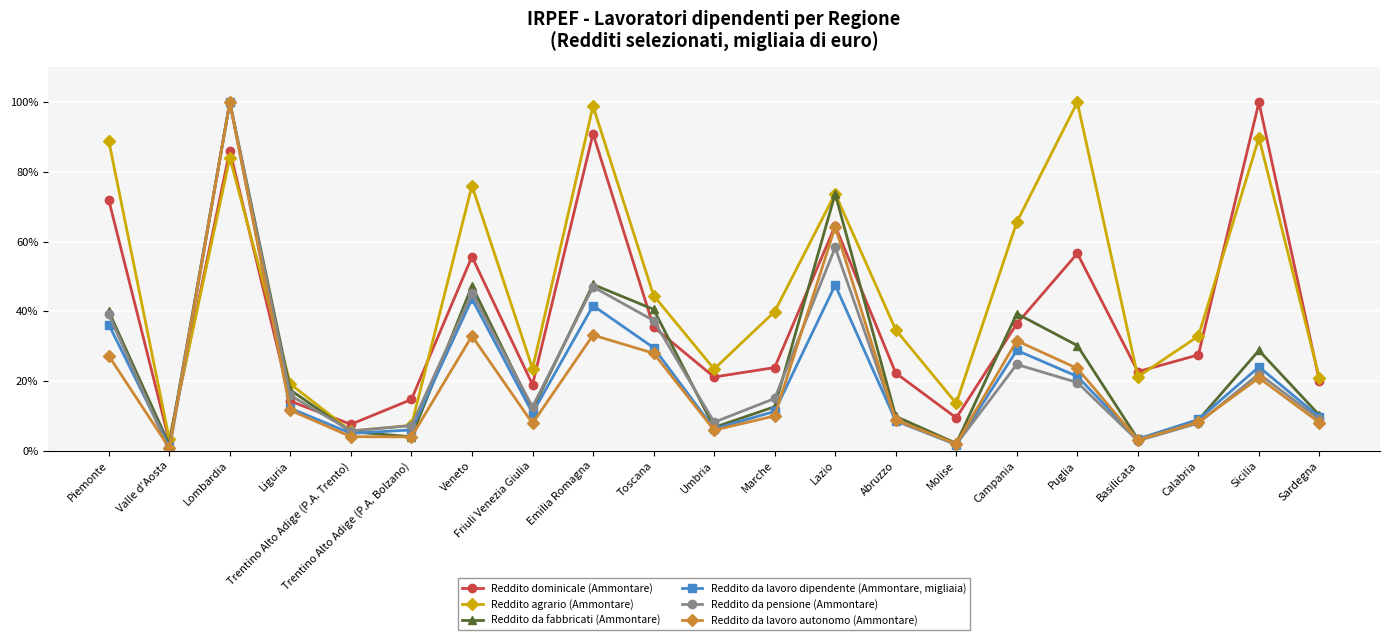

What is the difference between the maximum and second lowest values in the Reddito da lavoro autonomo (Ammontare) series?

98.1